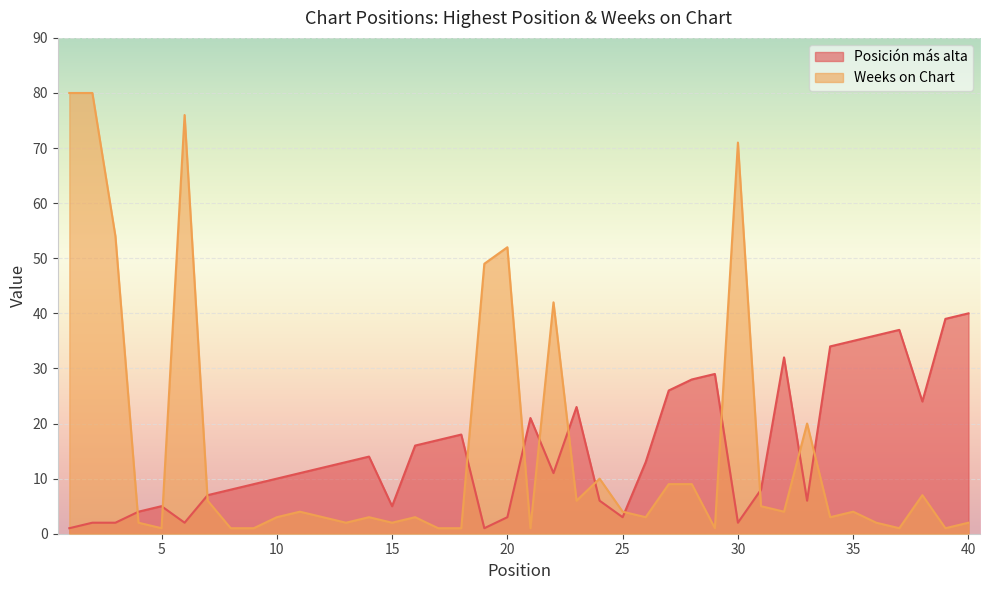

How many lines are shown in the chart?

2